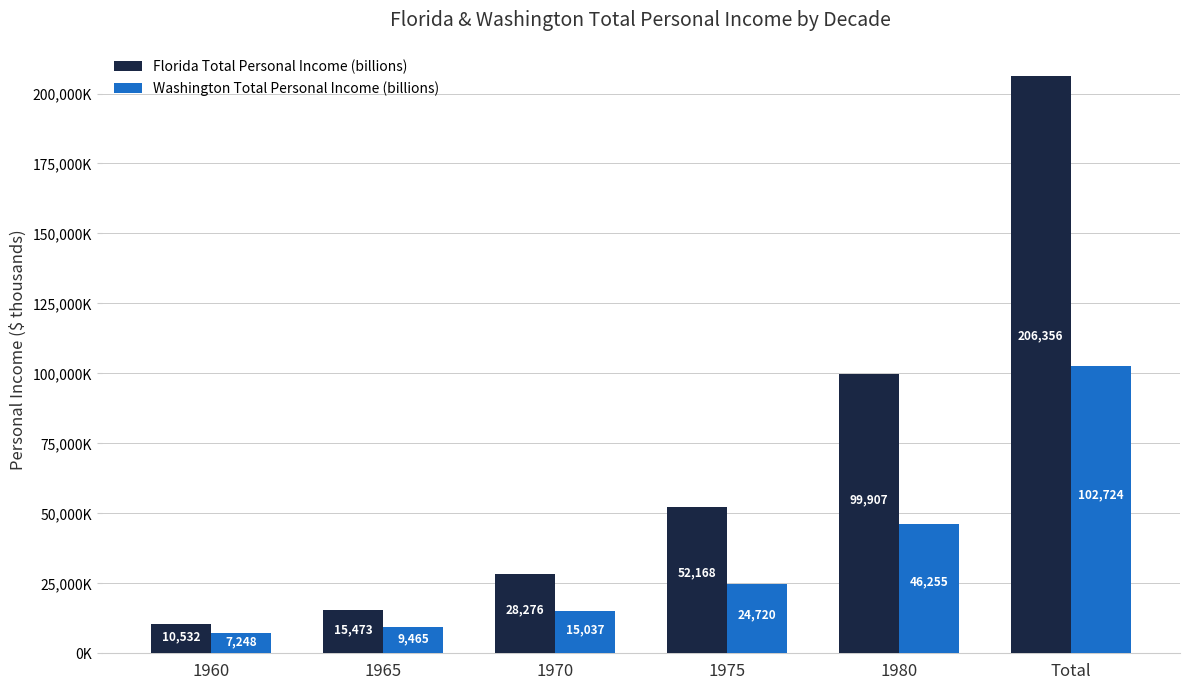

Does the chart contain stacked bars?

No